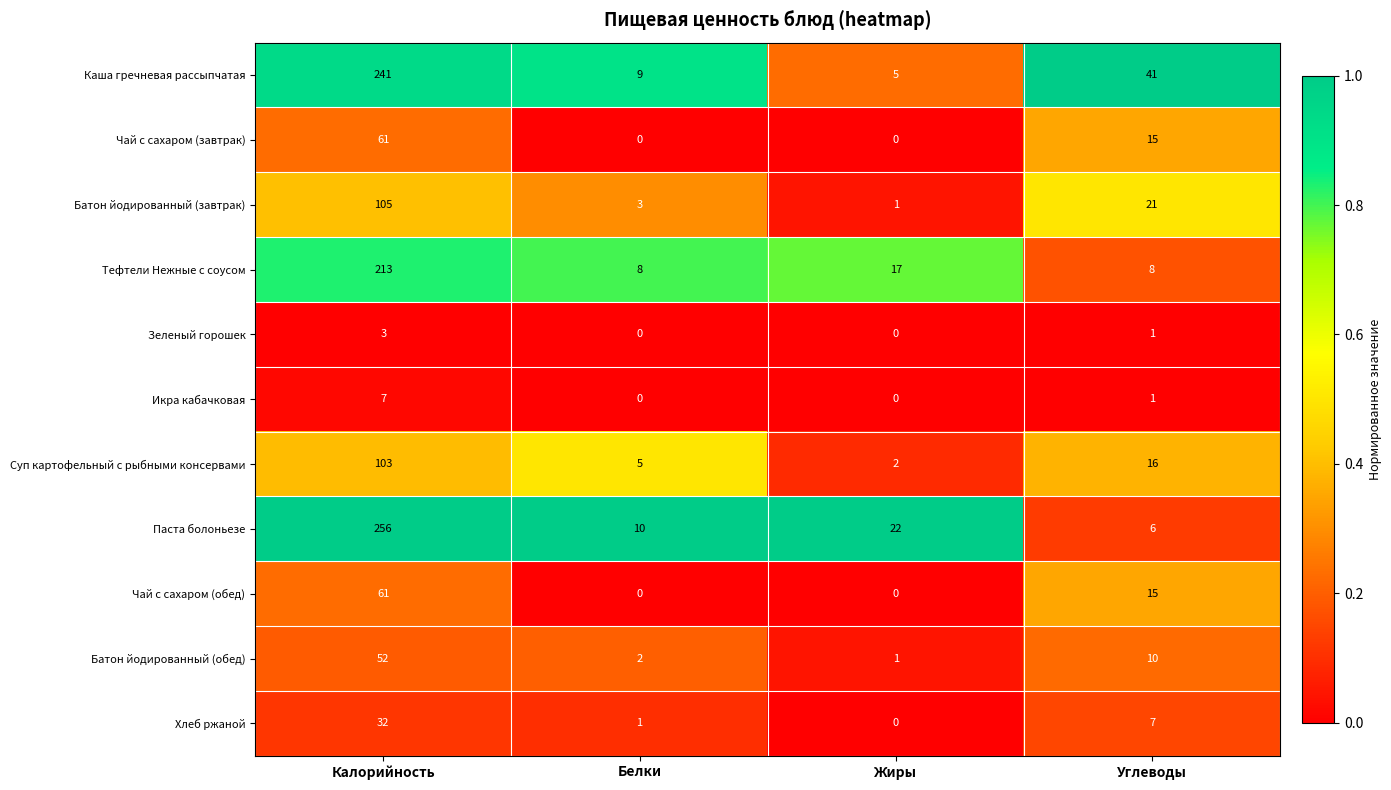

What is the average value of the Тефтели Нежные с соусом series?

62